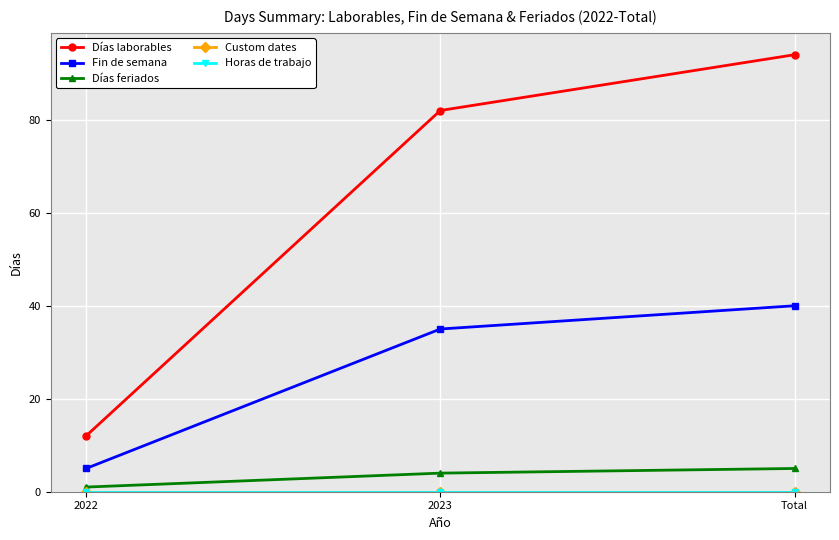

Does the chart have visible grid lines?

Yes